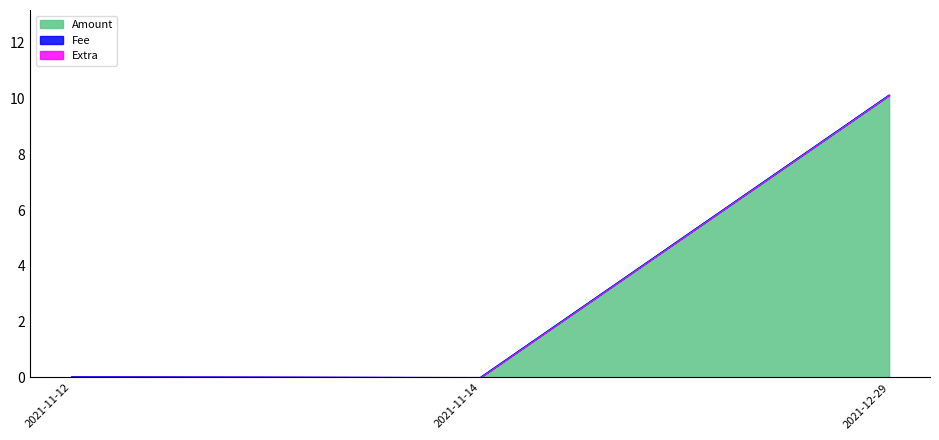

The Height series shows 0.0 at 2021-11-14. True or false?

True